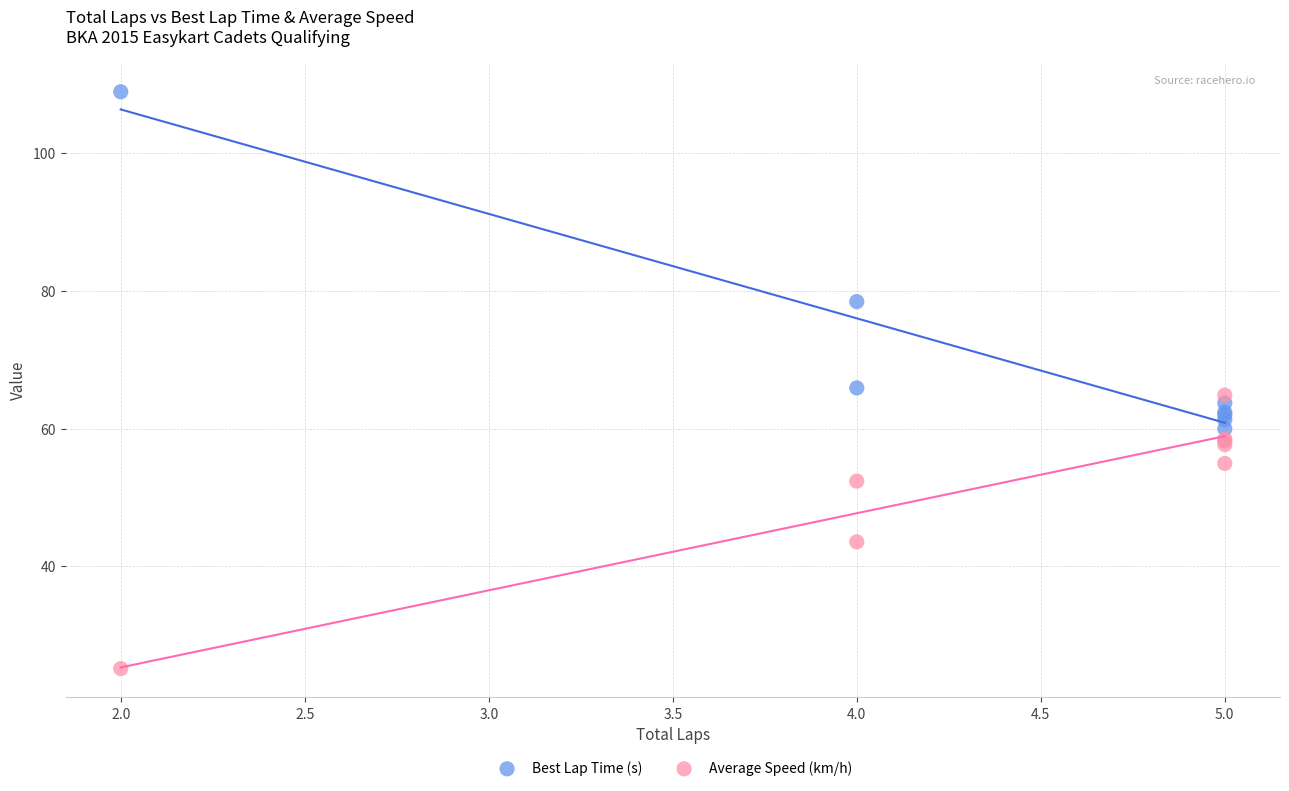

What are all the series names shown in the legend?

Best Lap Time (s), Average Speed (km/h)